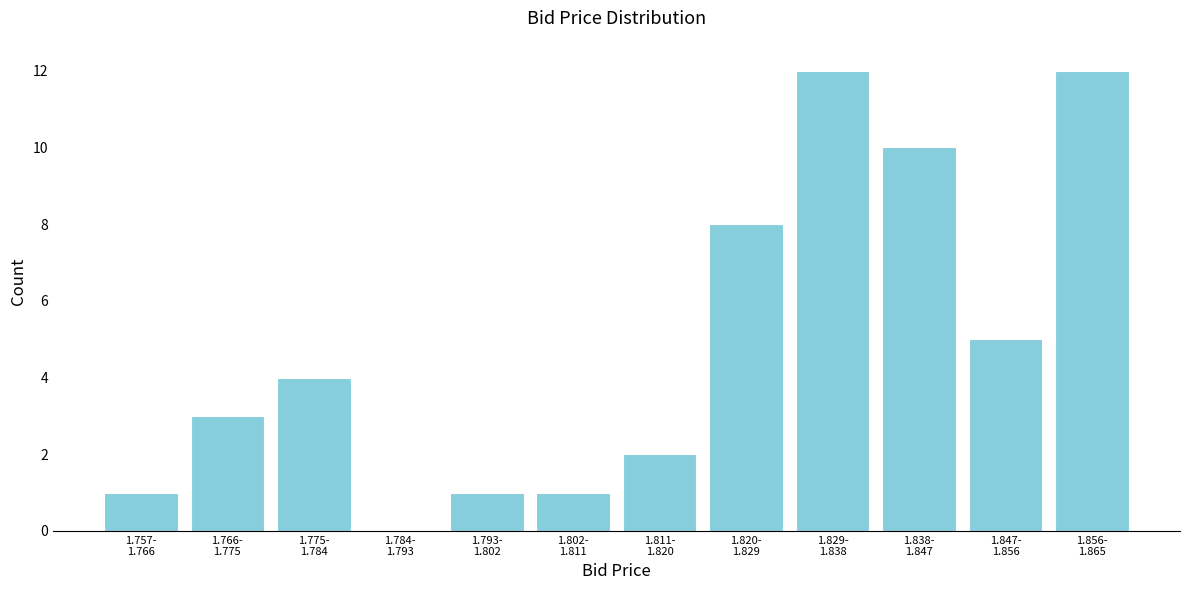

What is the greatest value displayed?

12